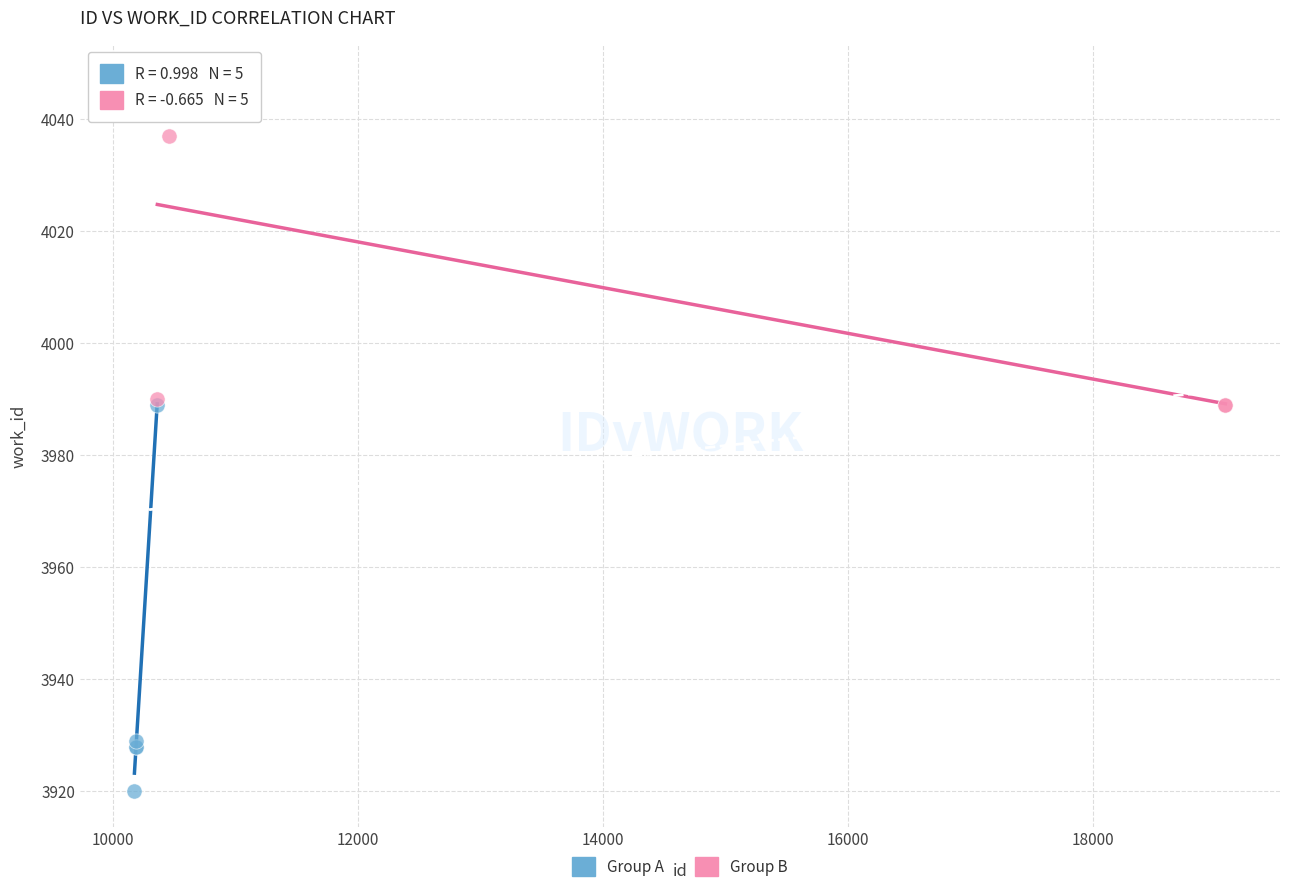

Which series reaches the maximum Y coordinate?

Group B